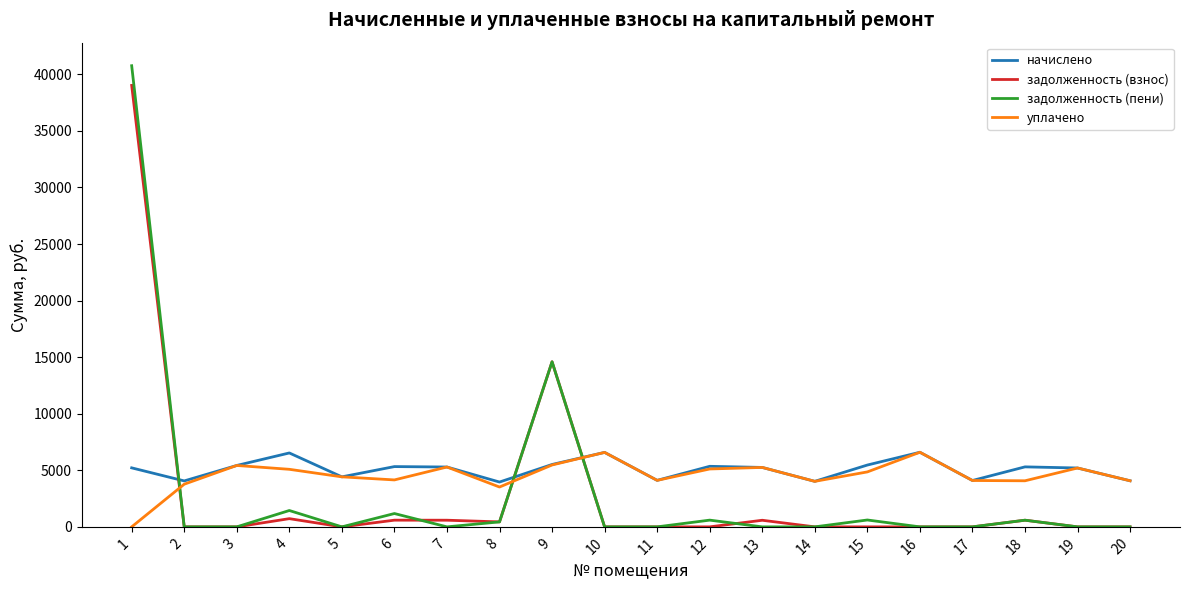

True or false: уплачено and задолженность (взнос) intersect in this chart.

True